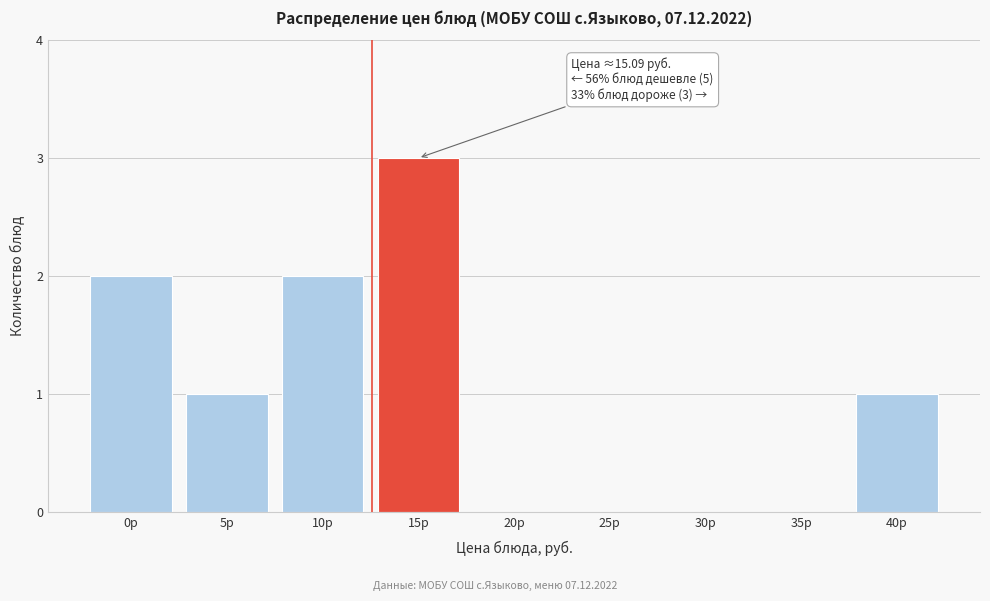

Reading left to right, what are all the values shown in this chart?

0р=2	5р=1	10р=2	15р=3	20р=0	25р=0	30р=0	35р=0	40р=1